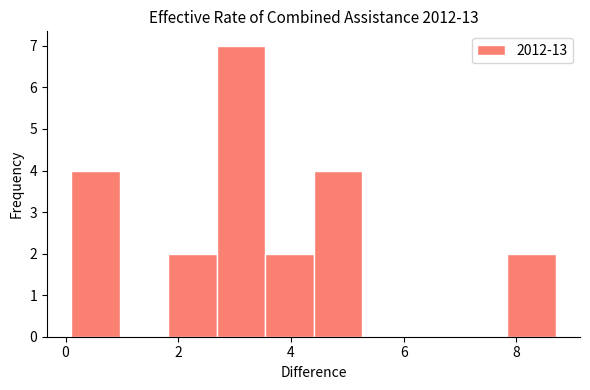

Reading left to right, list every bar in this chart as the range it spans on the x-axis followed by its height. Neither the bar edges nor the heights are printed on the chart, so give them approximately, as read against the axes.

0.10 to 0.96: 4
0.96 to 1.82: 0
1.82 to 2.68: 2
2.68 to 3.54: 7
3.54 to 4.40: 2
4.40 to 5.26: 4
5.26 to 6.12: 0
6.12 to 6.98: 0
6.98 to 7.84: 0
7.84 to 8.70: 2